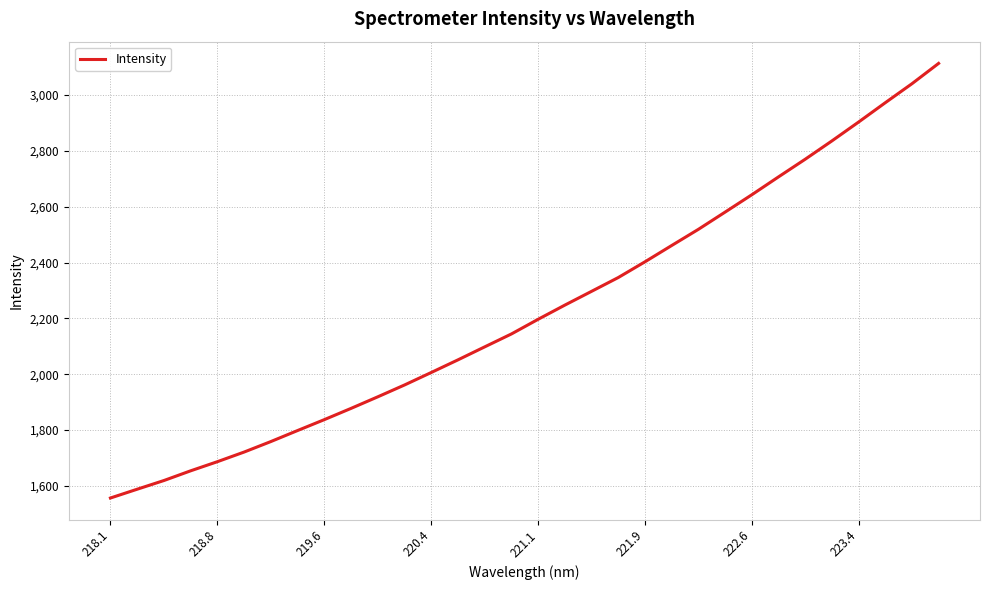

What is the difference between the maximum and minimum values?

1556.1